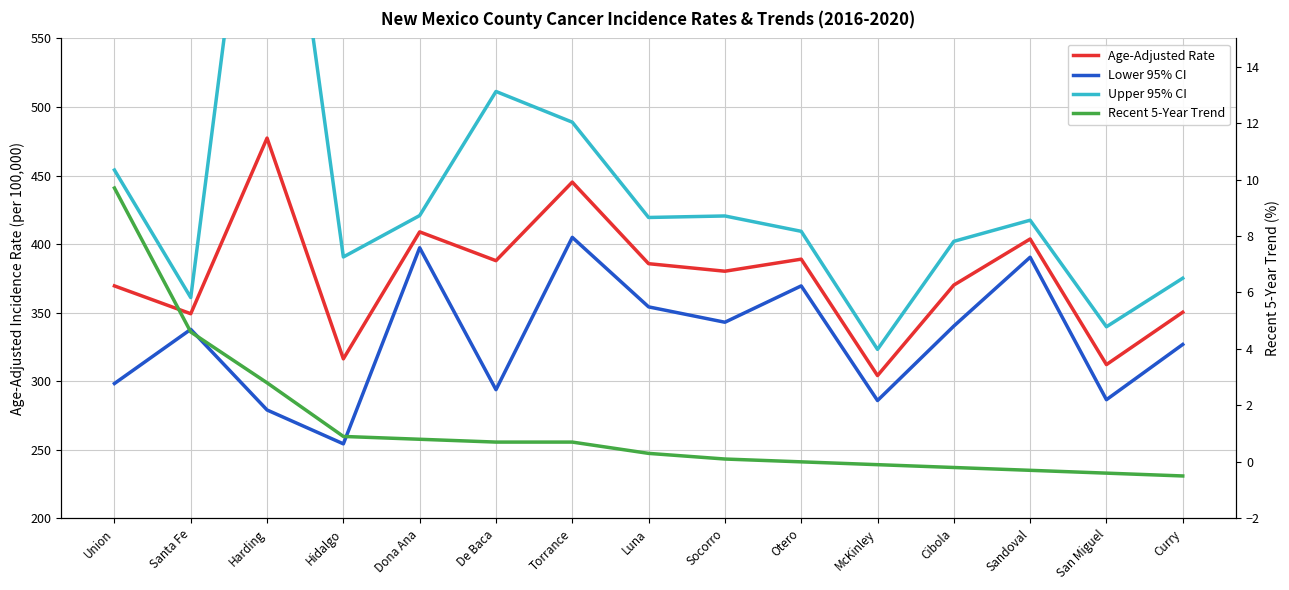

True or false: Age-Adjusted Rate and Lower 95% CI intersect in this chart.

False